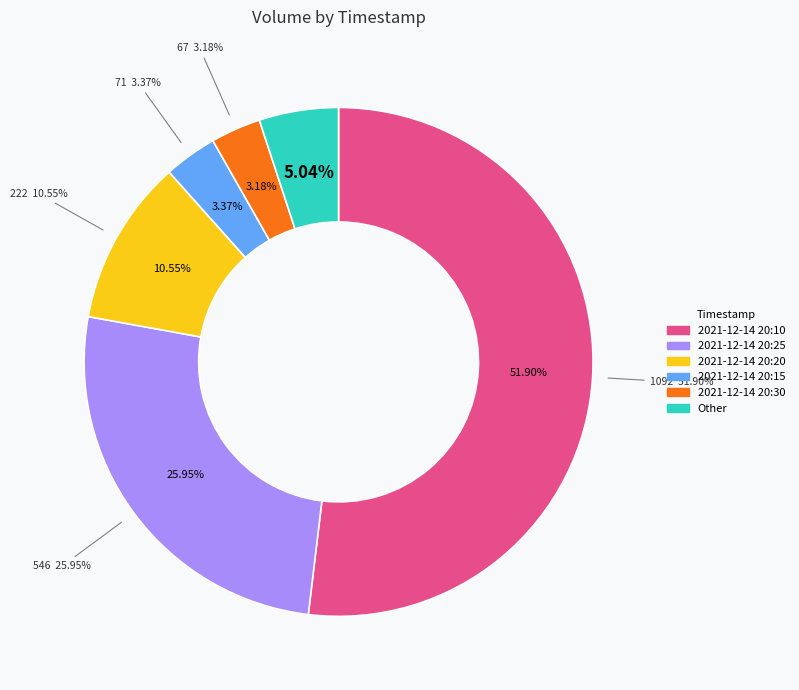

Between 2021-12-14 20:15 and 2021-12-14 20:10, which is larger?

2021-12-14 20:10